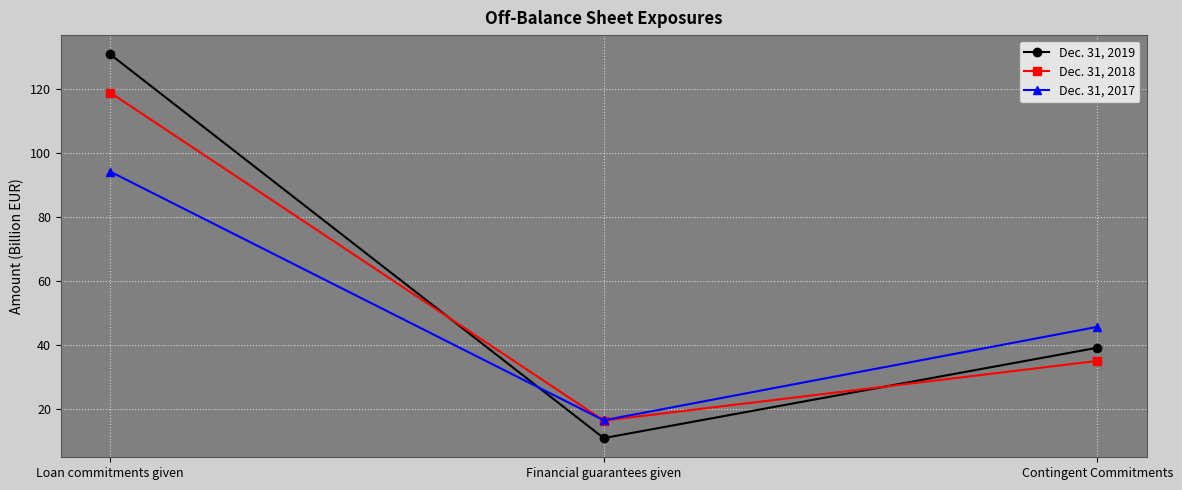

What is the label of the 2nd point from the left?

Financial guarantees given